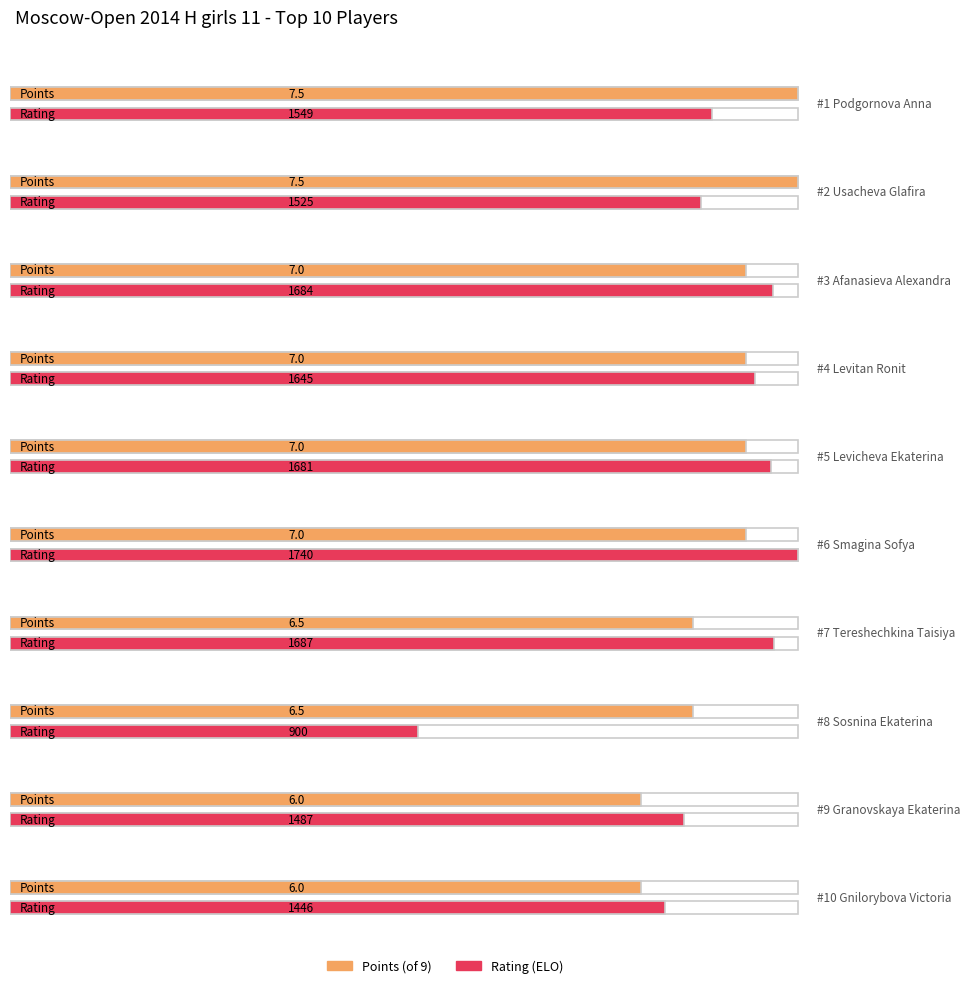

Reading left to right, extract all data points from this chart.

Points: Podgornova Anna=7.5	Usacheva Glafira=7.5	Afanasieva Alexandra=7.0	Levitan Ronit=7.0	Levicheva Ekaterina=7.0	Smagina Sofya=7.0	Tereshechkina Taisiya=6.5	Sosnina Ekaterina=6.5	Granovskaya Ekaterina=6.0	Gnilorybova Victoria=6.0
Rating: Podgornova Anna=1549.0	Usacheva Glafira=1525.0	Afanasieva Alexandra=1684.0	Levitan Ronit=1645.0	Levicheva Ekaterina=1681.0	Smagina Sofya=1740.0	Tereshechkina Taisiya=1687.0	Sosnina Ekaterina=900.0	Granovskaya Ekaterina=1487.0	Gnilorybova Victoria=1446.0